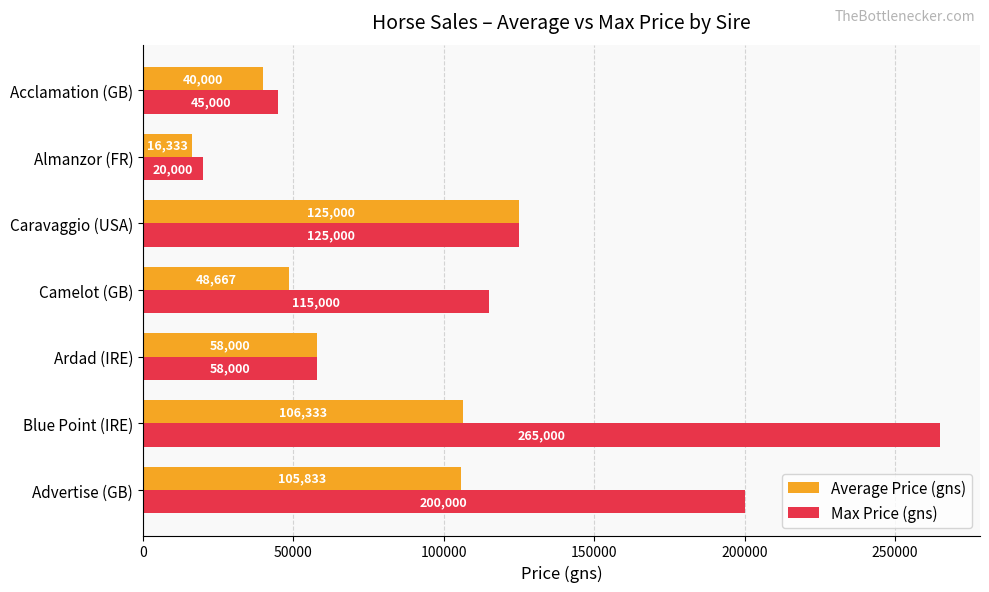

The value of Average Price (gns) at Acclamation (GB) is 67247. True or false?

False